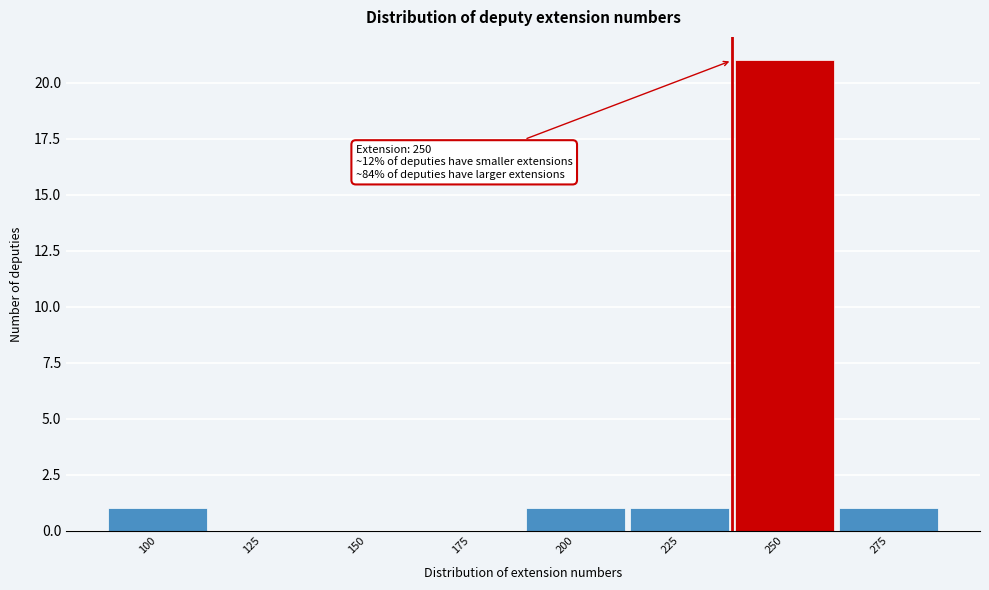

Reading right to left, transcribe all the data shown in this chart.

275=1	250=21	225=1	200=1	175=0	150=0	125=0	100=1